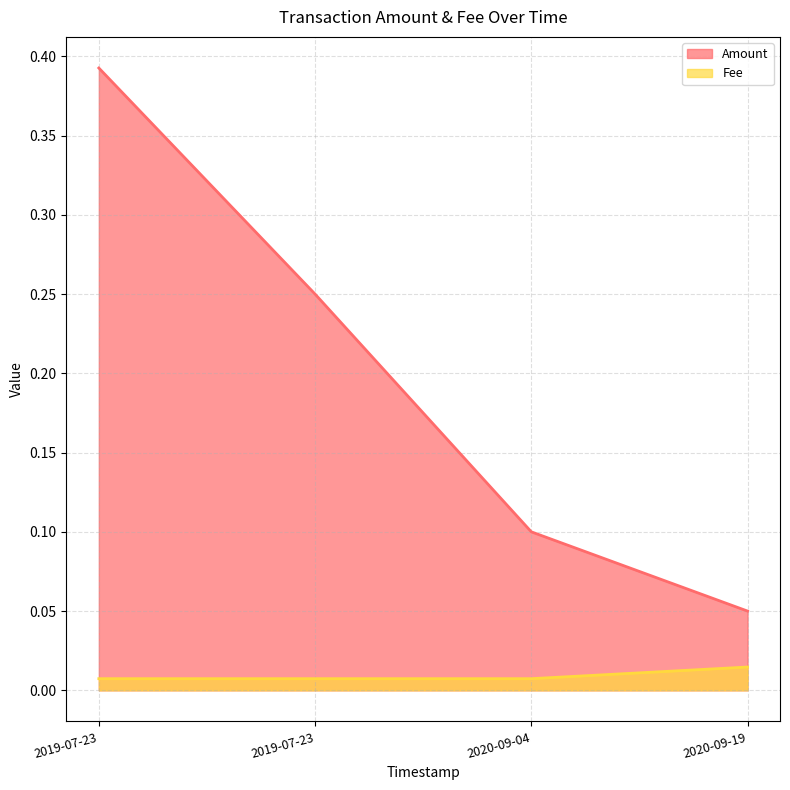

True or false: Fee and Amount intersect in this chart.

False